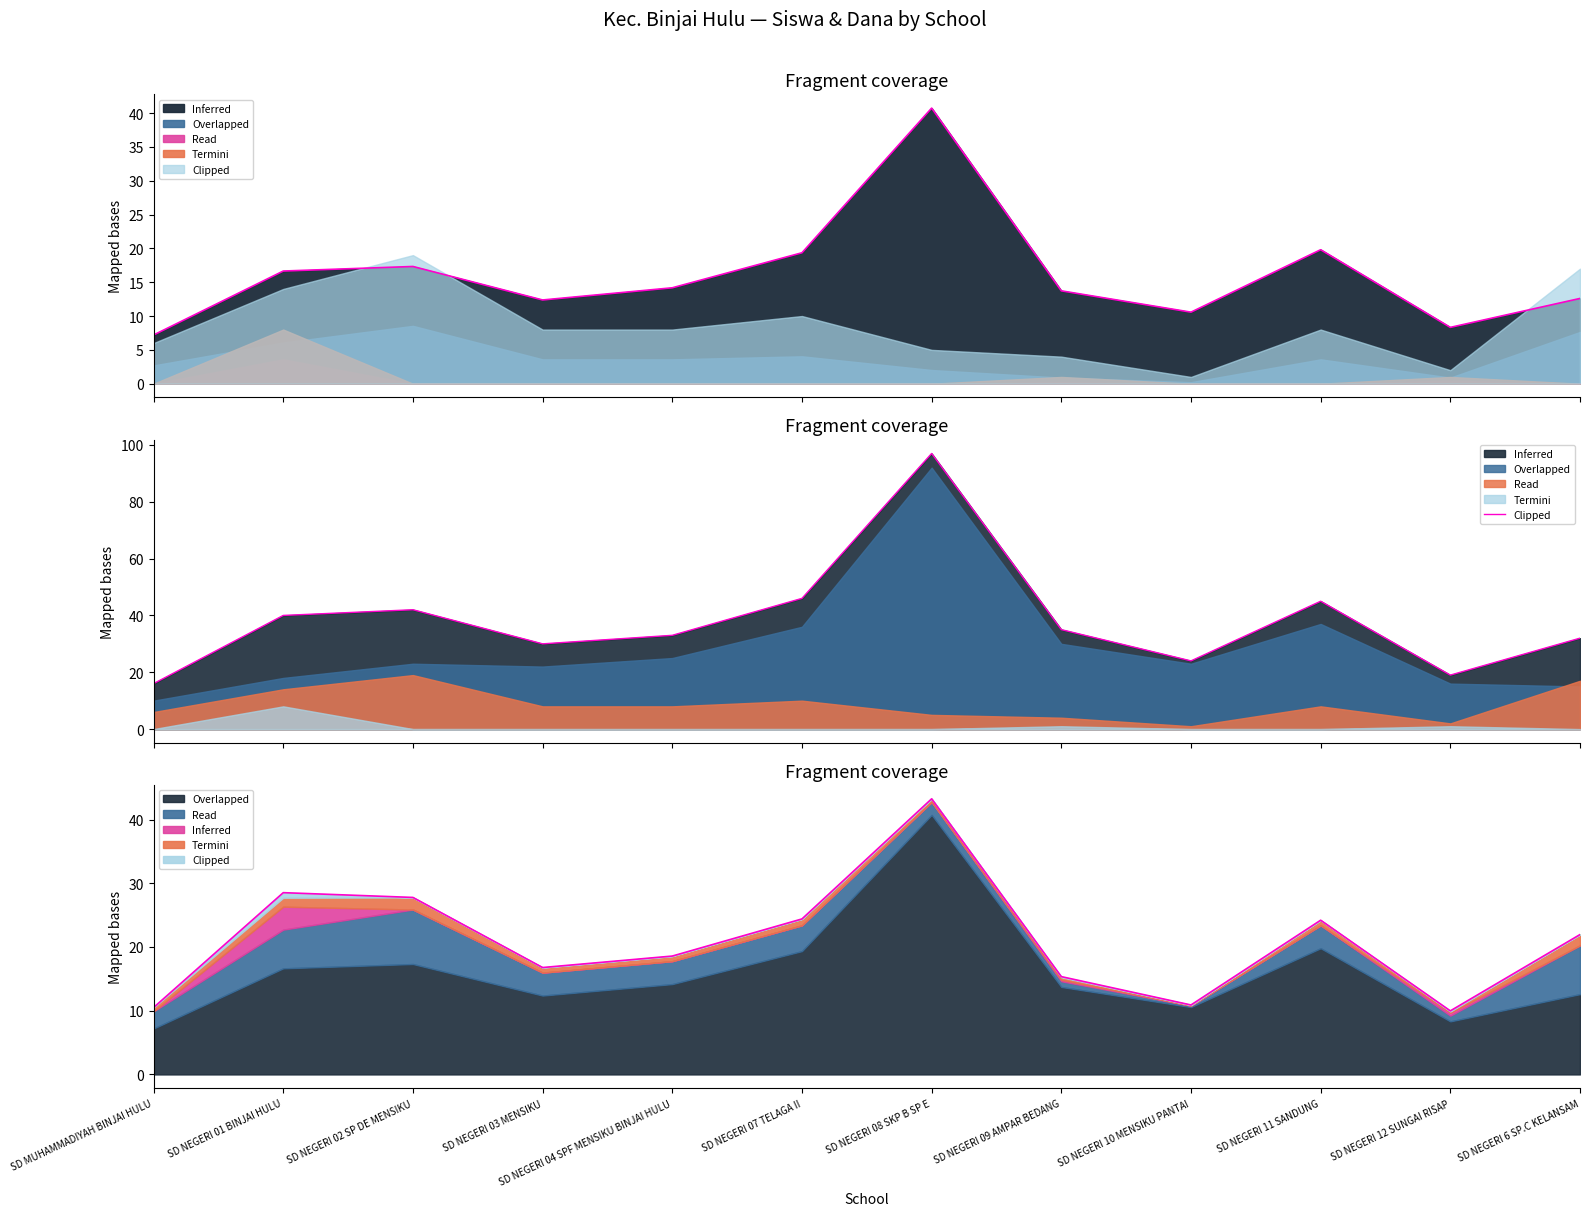

Which has a higher value, SD NEGERI 04 SPF MENSIKU BINJAI HULU or SD NEGERI 01 BINJAI HULU?

SD NEGERI 01 BINJAI HULU